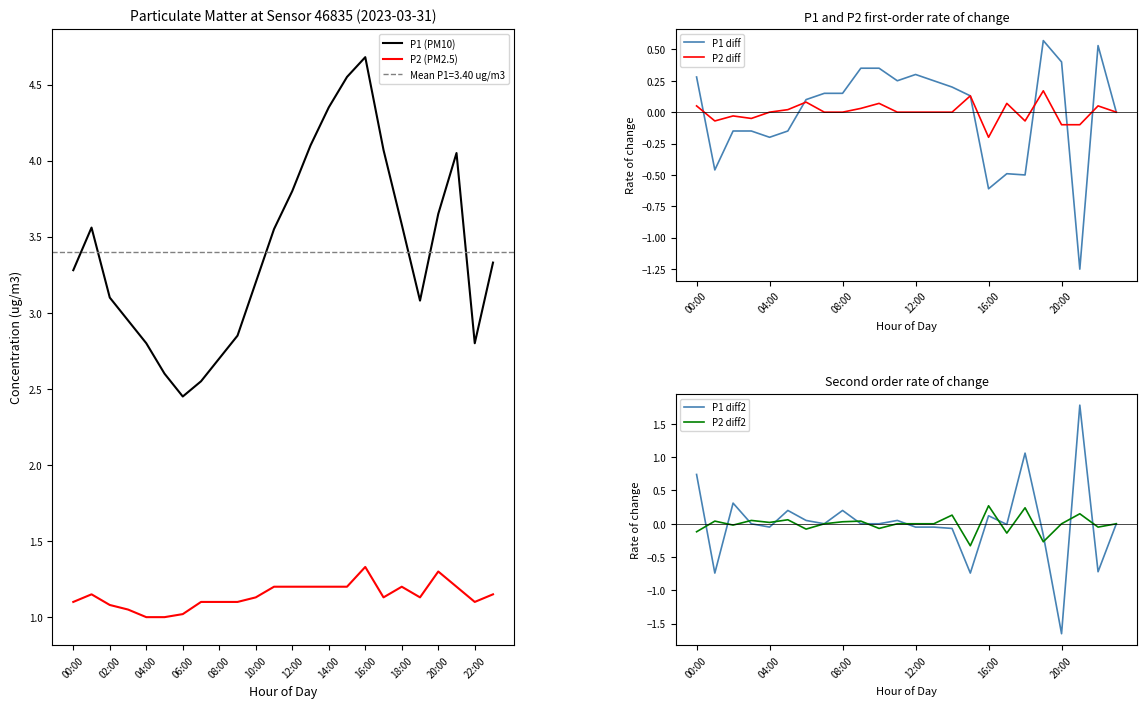

Rank the series by their maximum value, from lowest to highest.

P2 diff, P2 diff2, P1 diff, P2 (PM2.5), P1 diff2, P1 (PM10)